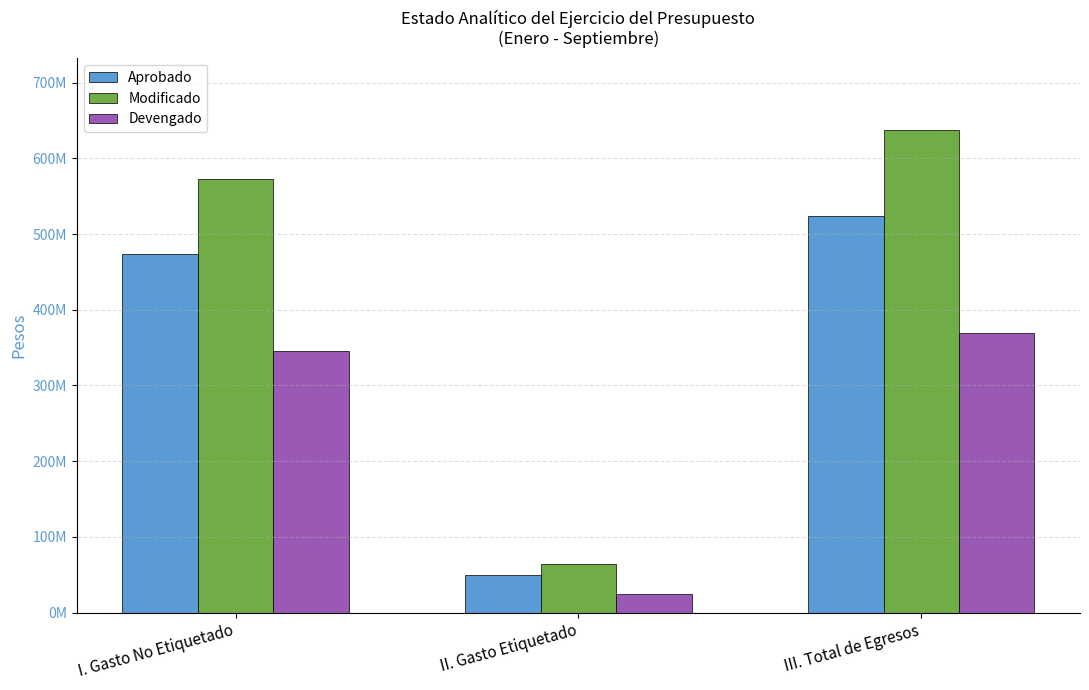

Rank the categories by Aprobado value from highest to lowest.

III. Total de Egresos, I. Gasto No Etiquetado, II. Gasto Etiquetado